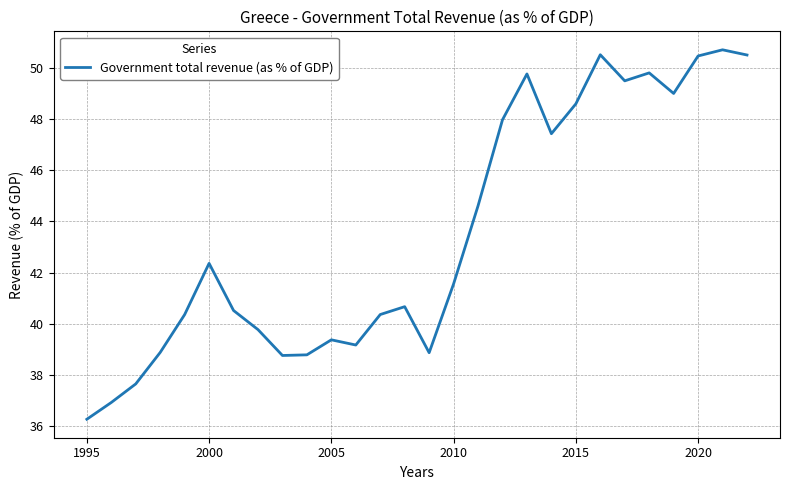

What is the minimum value shown in the chart?

36.3